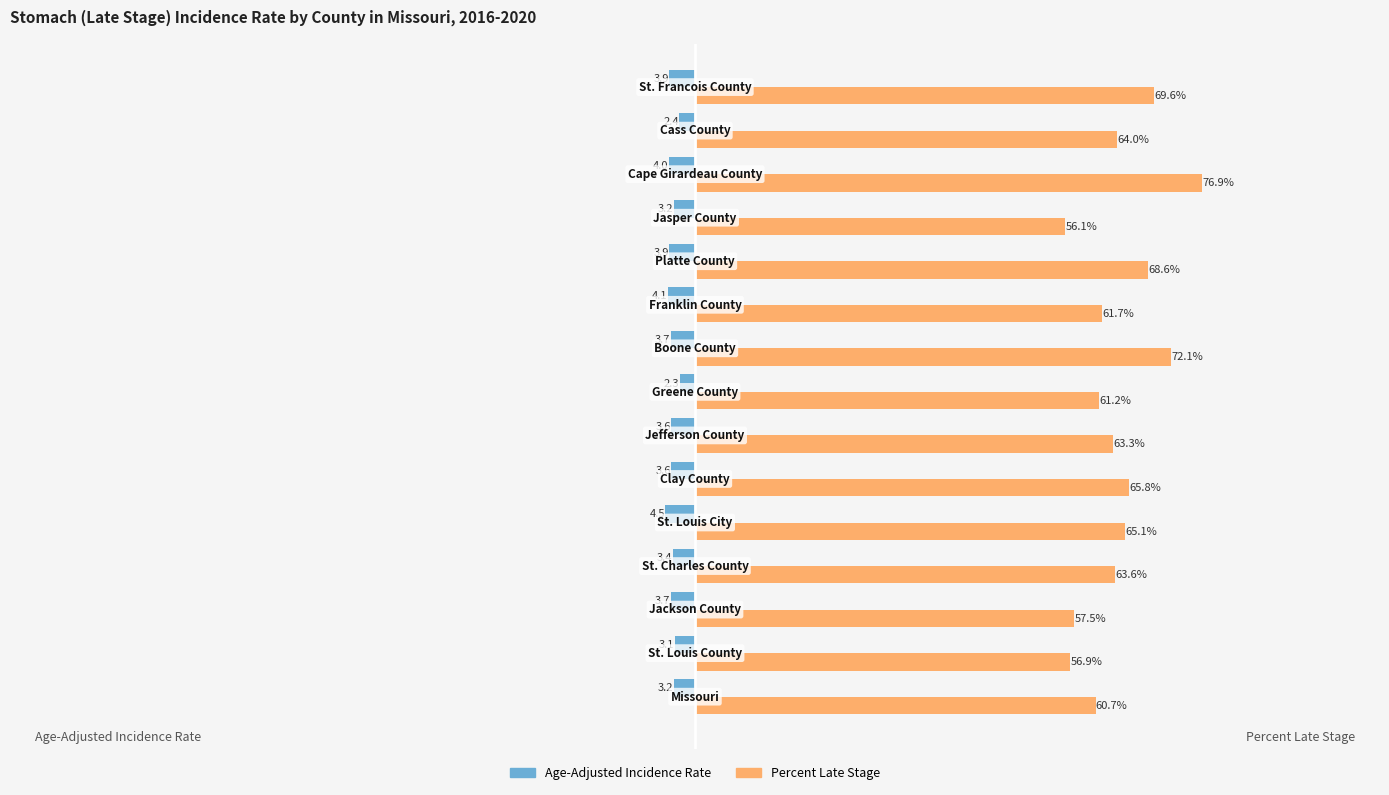

Rank the series by their maximum value, from lowest to highest.

Age-Adjusted Incidence Rate, Percent Late Stage